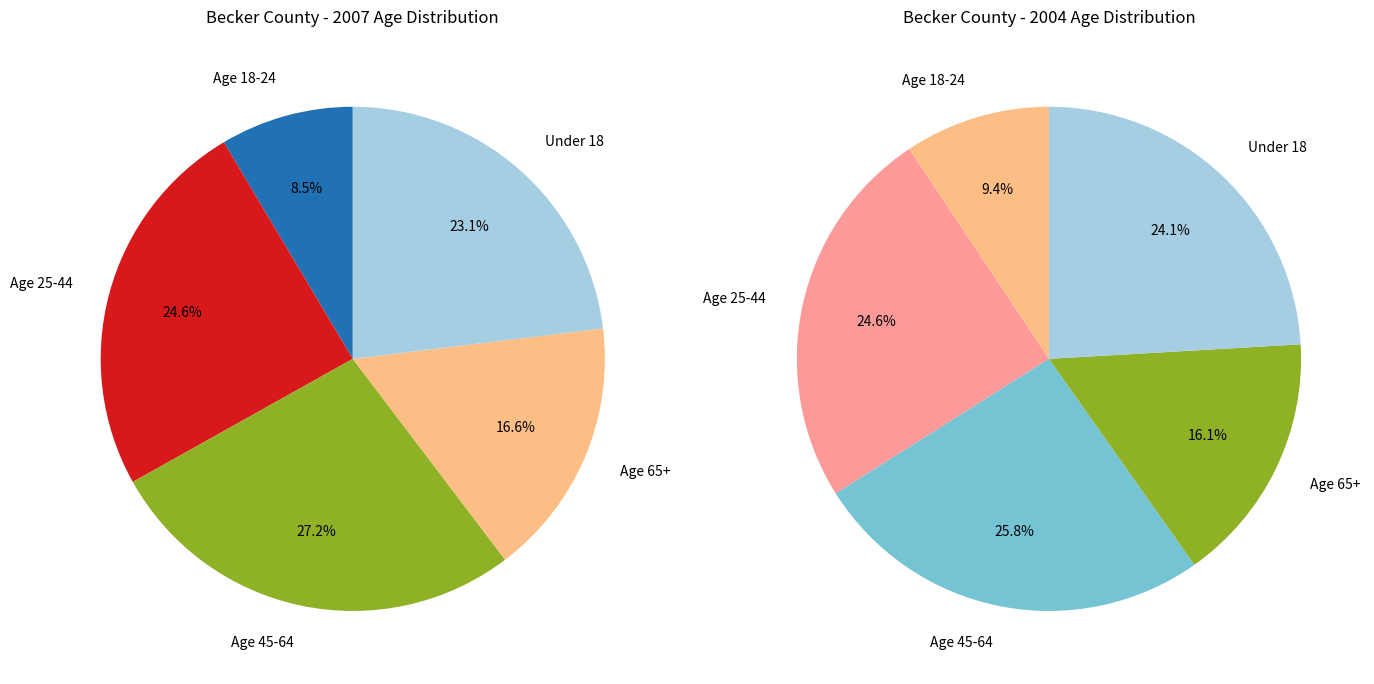

To the nearest percent, what portion does Under 18 represent?

24%